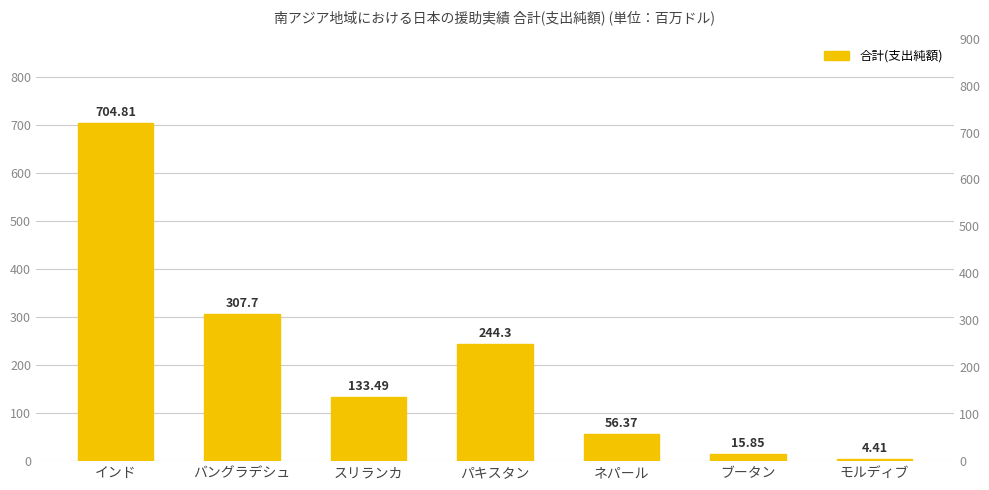

The chart shows a value of 439.1 at バングラデシュ. True or false?

False